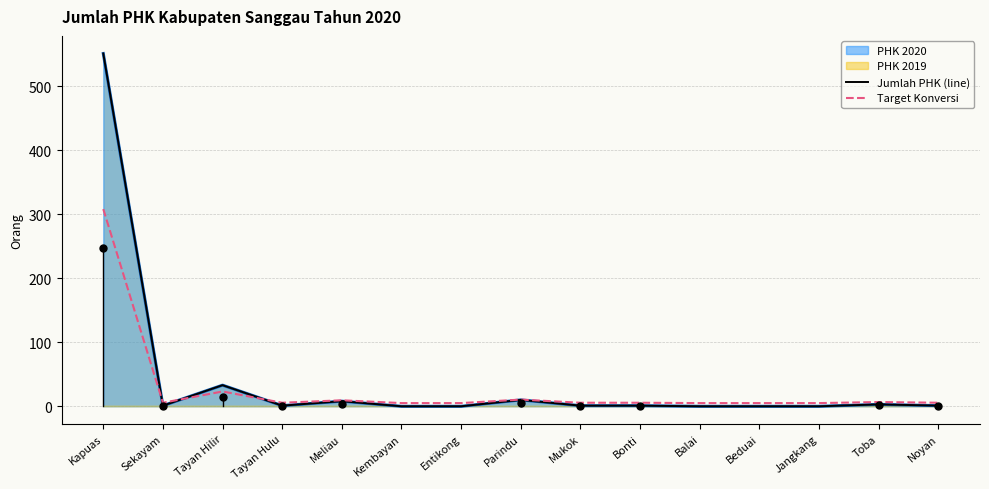

Where is the first local minimum for Target Konversi?

Sekayam